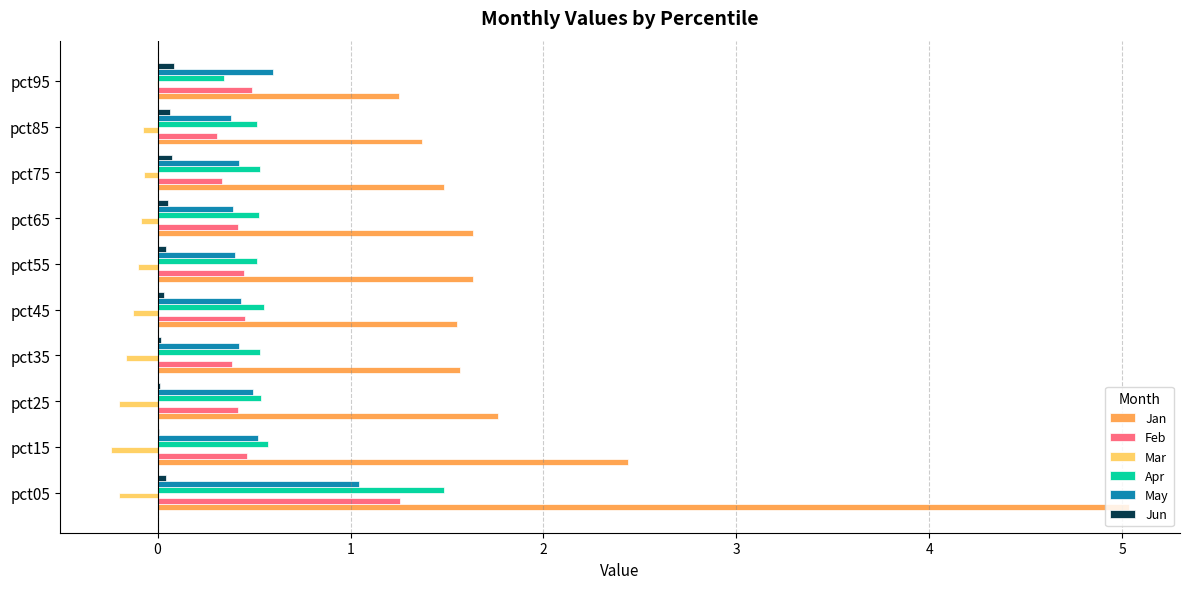

What are all the series names shown in the legend?

Jan, Feb, Mar, Apr, May, Jun